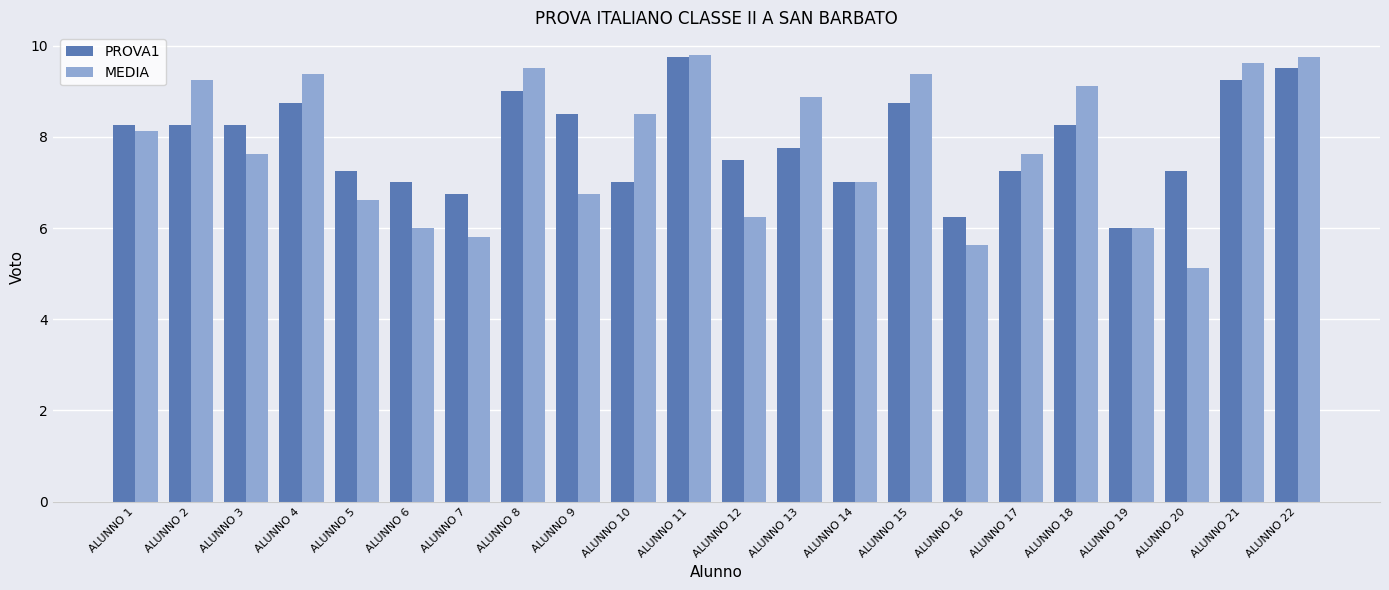

Count the number of data series in this chart.

2